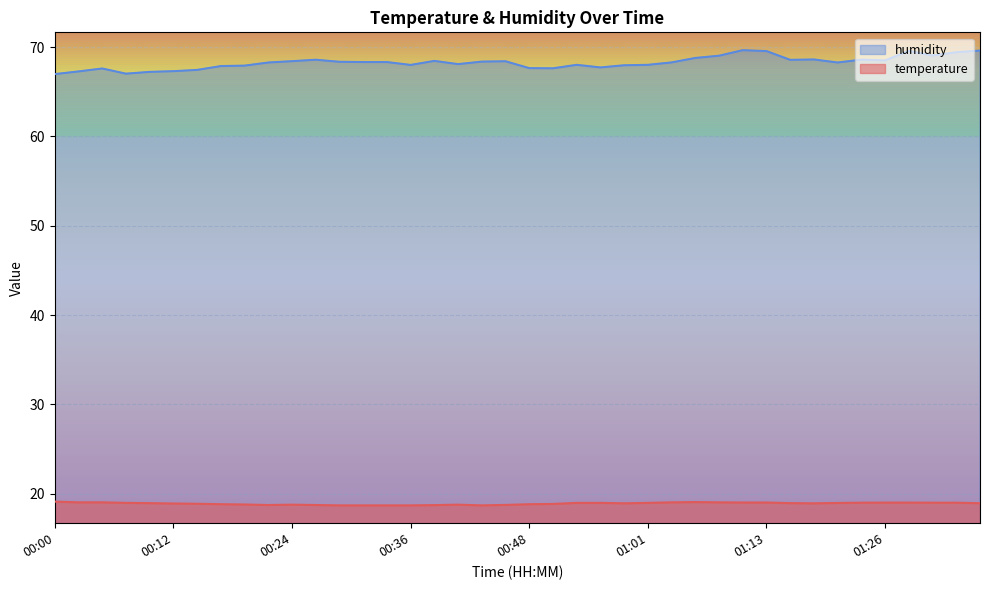

The value of humidity at 01:13 is 17.1. True or false?

False